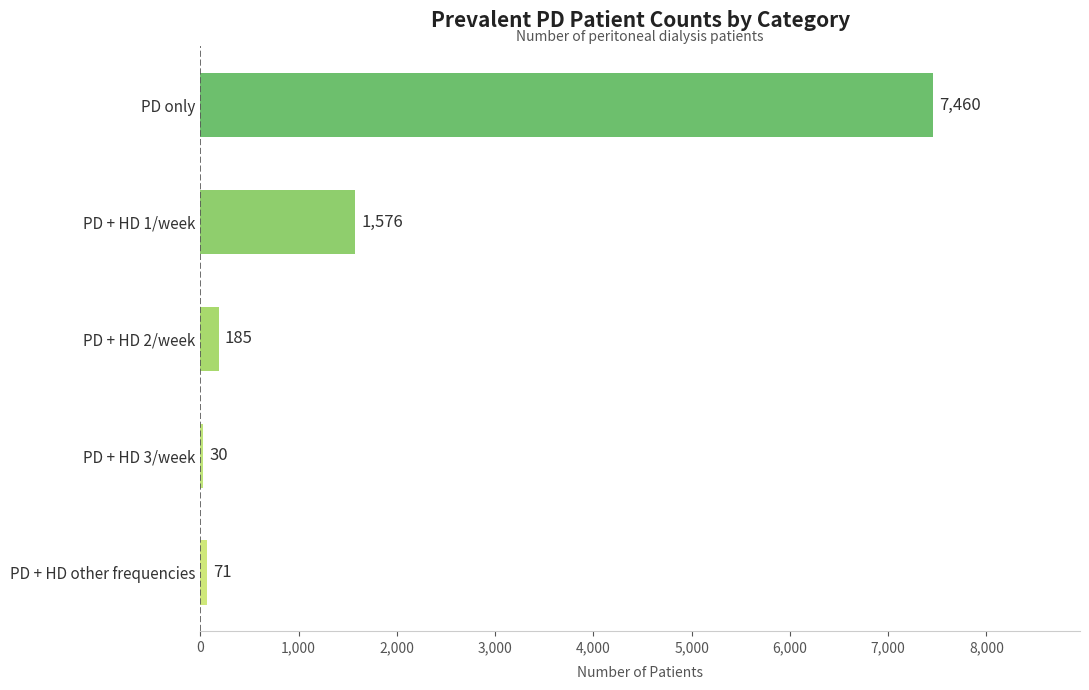

Rank the categories by value from lowest to highest.

PD + HD 3/week, PD + HD other frequencies, PD + HD 2/week, PD + HD 1/week, PD only